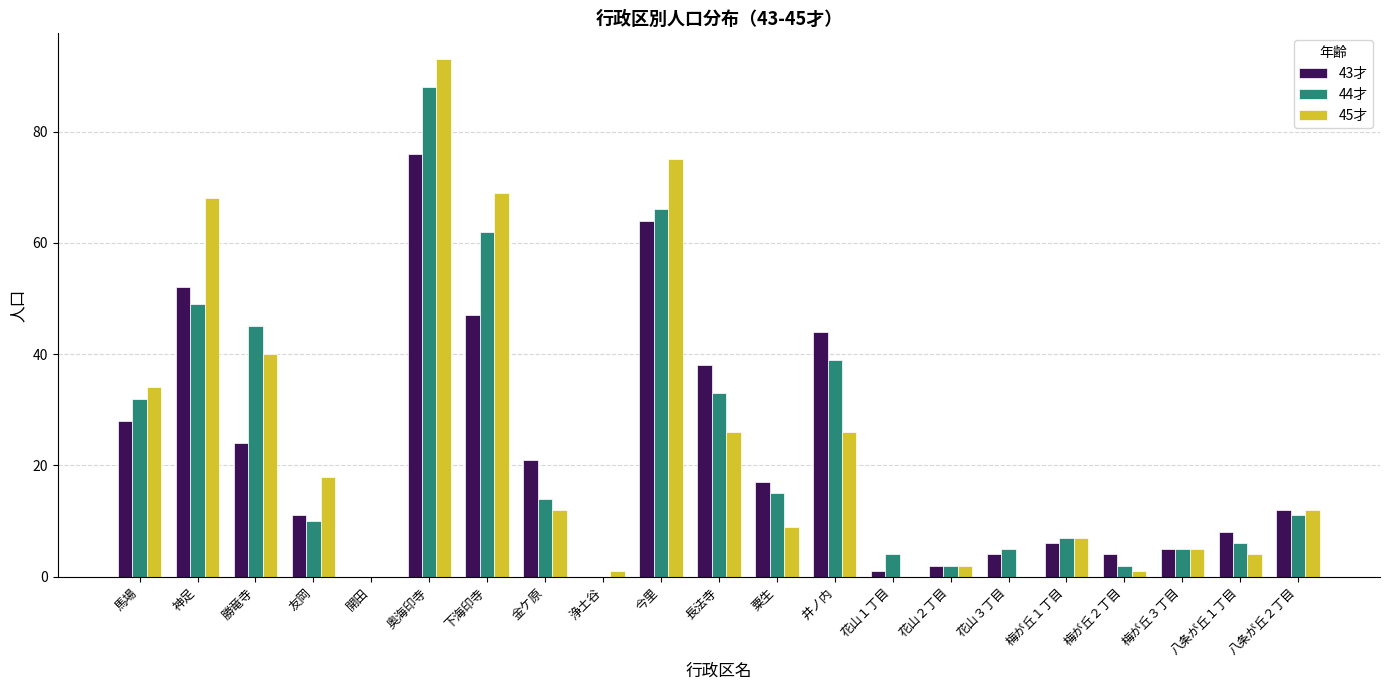

Count the number of data series in this chart.

3